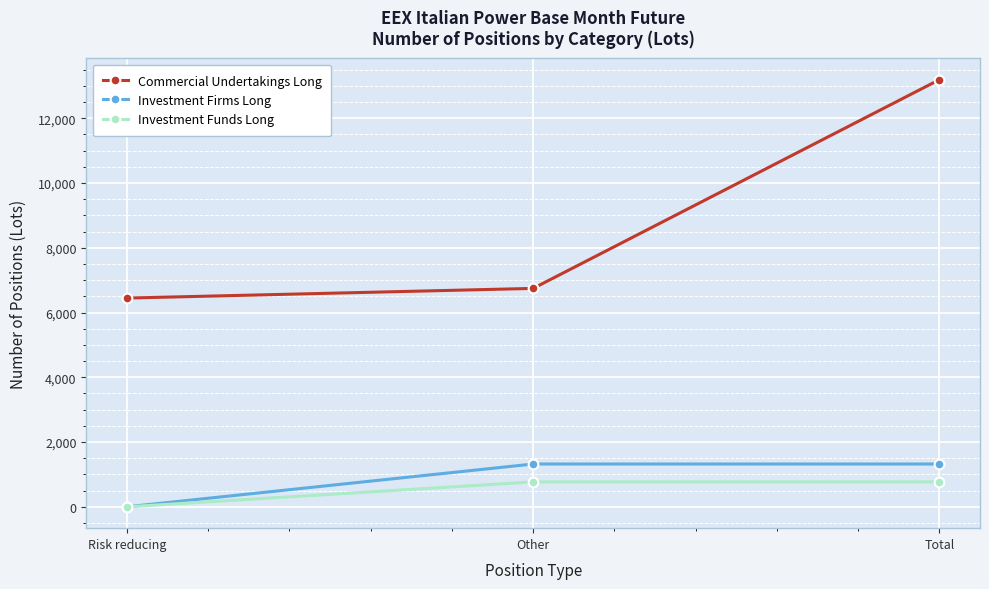

Which series changed the most between Risk reducing and Other?

Investment Firms Long